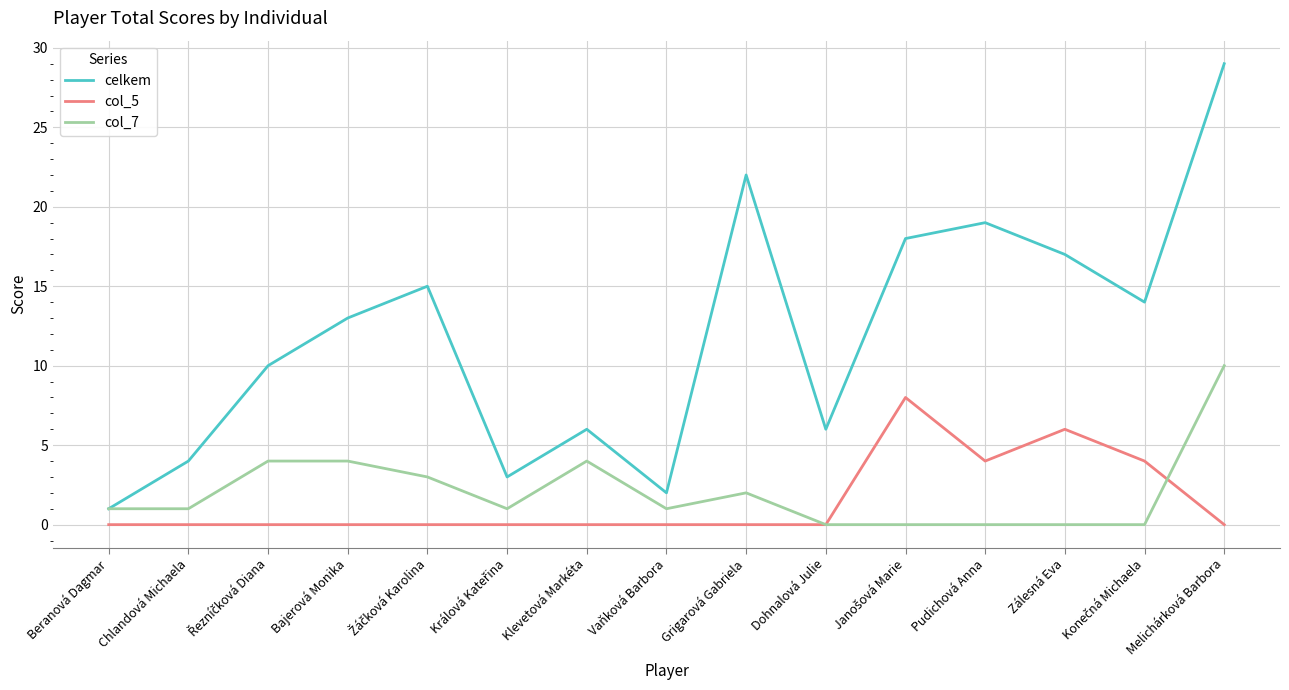

At which label does col_7 reach its peak?

Melichárková Barbora